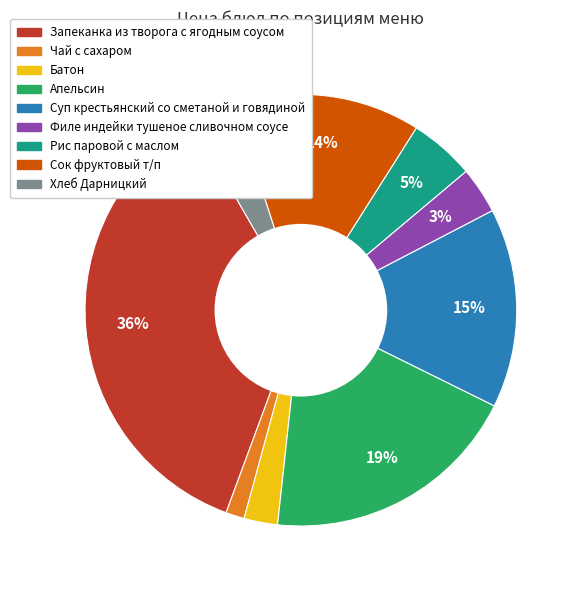

Combined, do Запеканка из творога с ягодным соусом and Чай с сахаром account for over 50%?

No